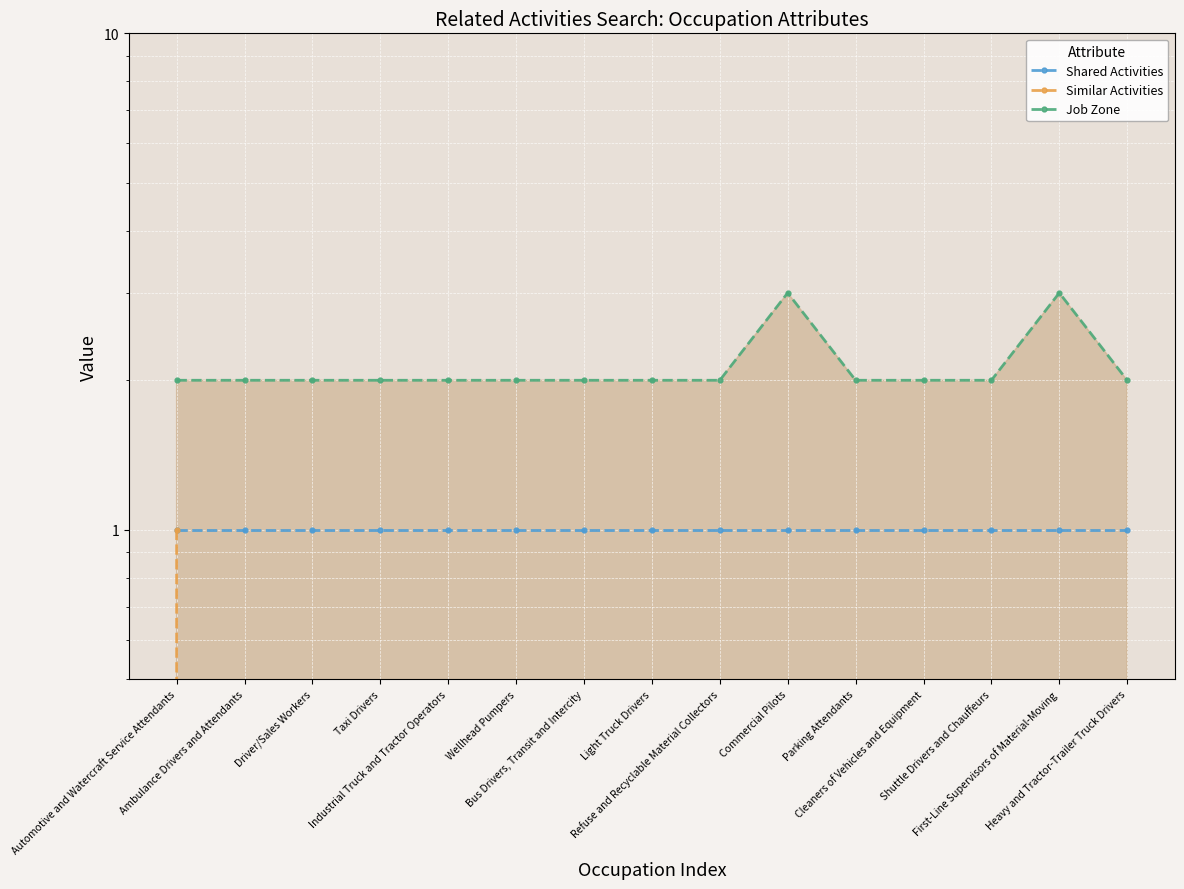

Rank the categories by Similar Activities value from highest to lowest.

Automotive and Watercraft Service Attendants, Ambulance Drivers and Attendants, Driver/Sales Workers, Taxi Drivers, Industrial Truck and Tractor Operators, Wellhead Pumpers, Bus Drivers, Transit and Intercity, Light Truck Drivers, Refuse and Recyclable Material Collectors, Commercial Pilots, Parking Attendants, Cleaners of Vehicles and Equipment, Shuttle Drivers and Chauffeurs, First-Line Supervisors of Material-Moving, Heavy and Tractor-Trailer Truck Drivers